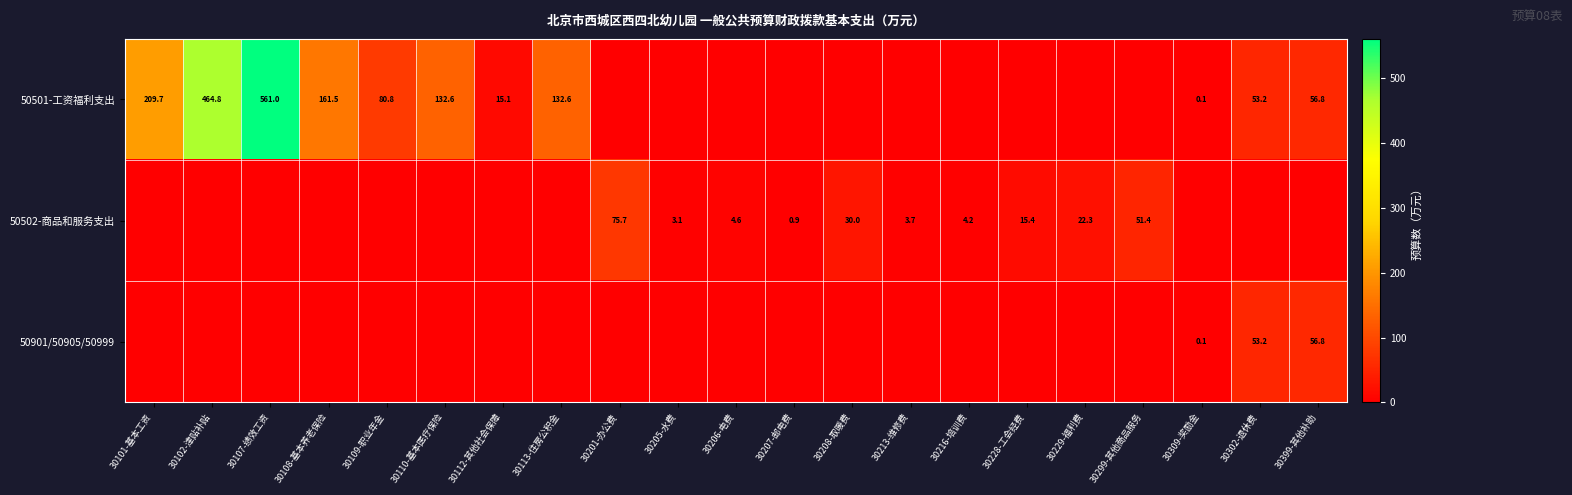

Is it true that 50901/50905/50999 equals 89.5 at 30399-其他补助?

False